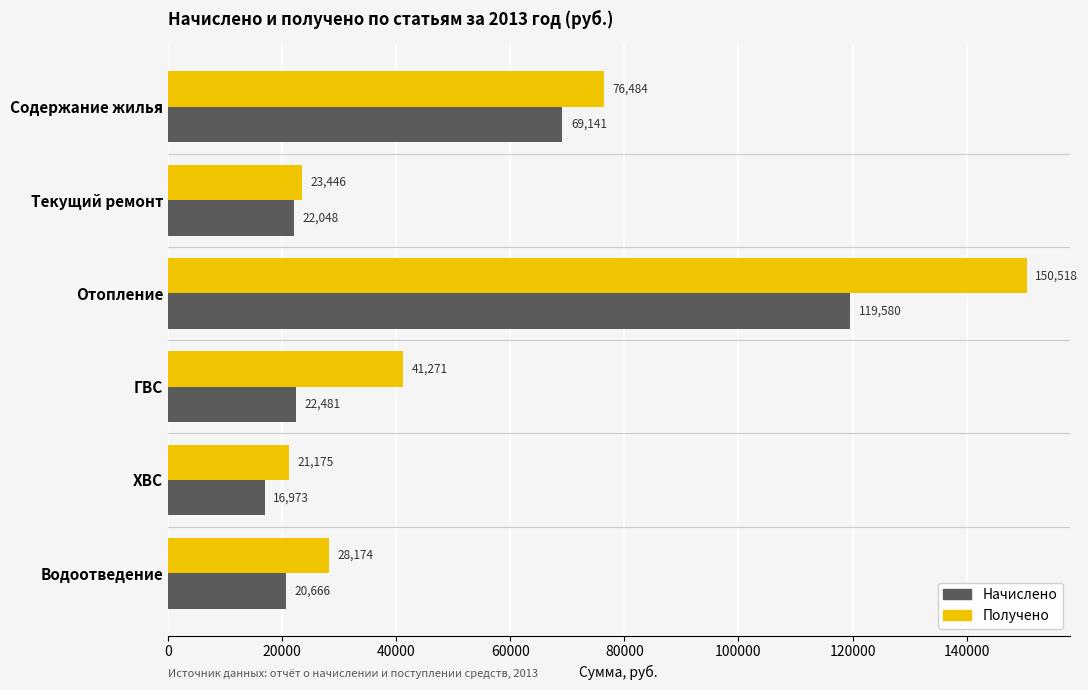

Is it true that Получено equals 32626.8 at Текущий ремонт?

False